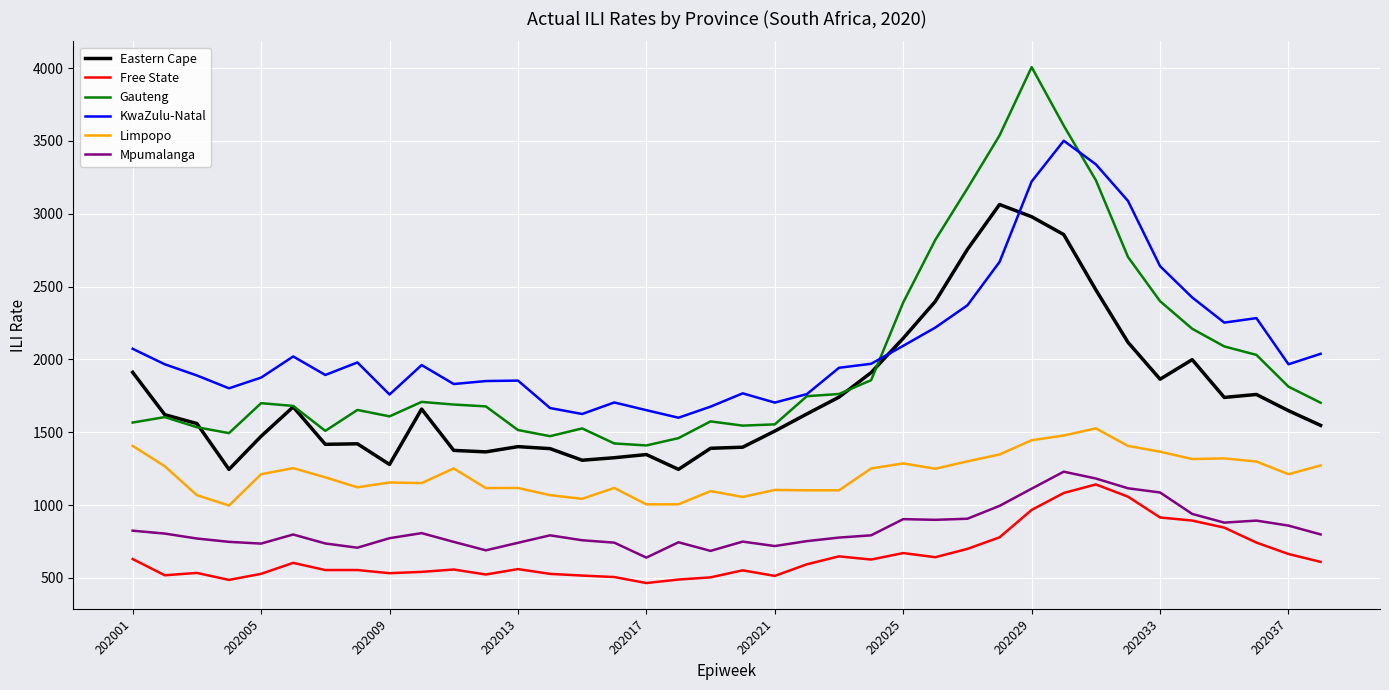

True or false: Limpopo and Eastern Cape intersect in this chart.

False